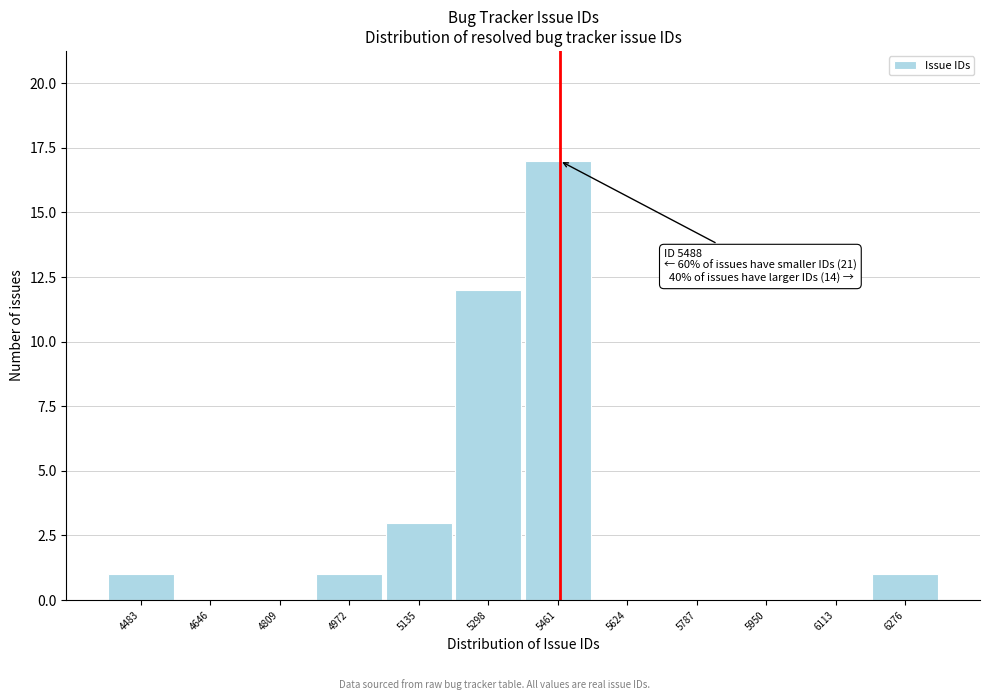

Reading left to right, extract all data points from this chart.

4483=1	4646=0	4809=0	4972=1	5135=3	5298=12	5461=17	5624=0	5787=0	5950=0	6113=0	6276=1